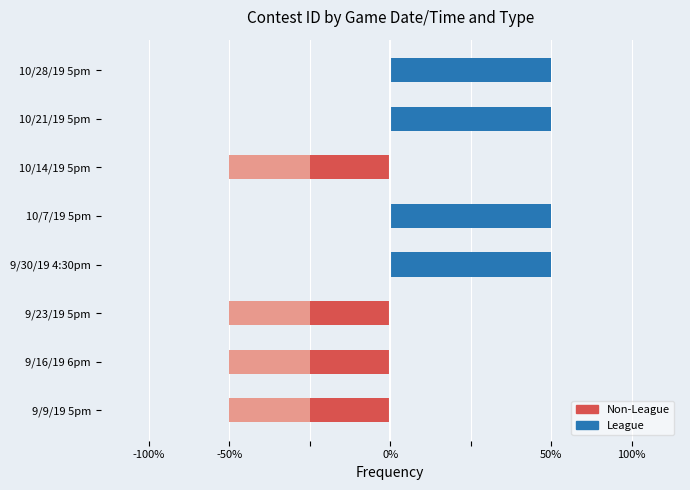

How many data points in League are less than 1?

4